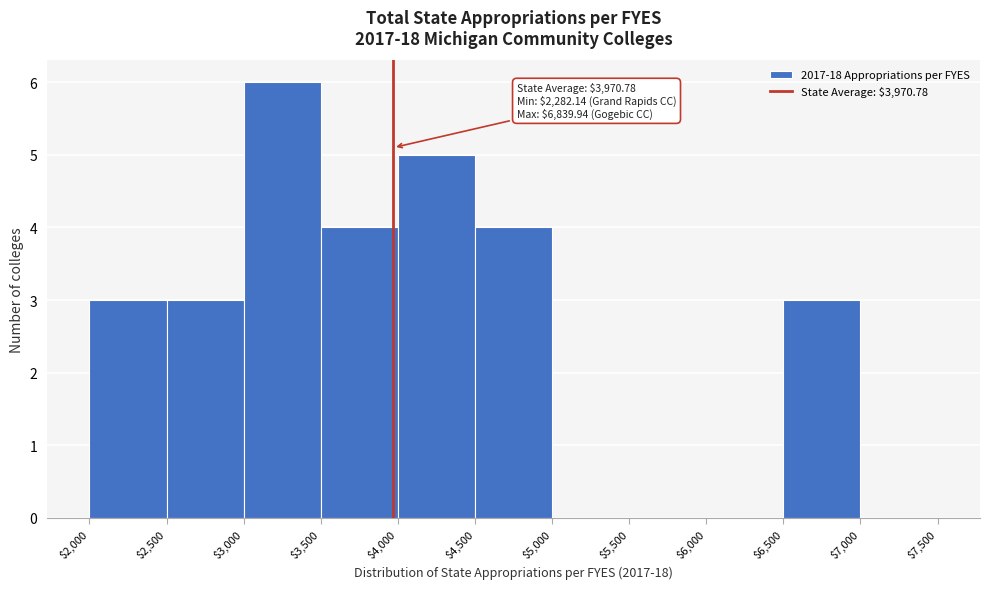

Over which range of the x-axis is the bar tallest?

$3,000 to $3,500